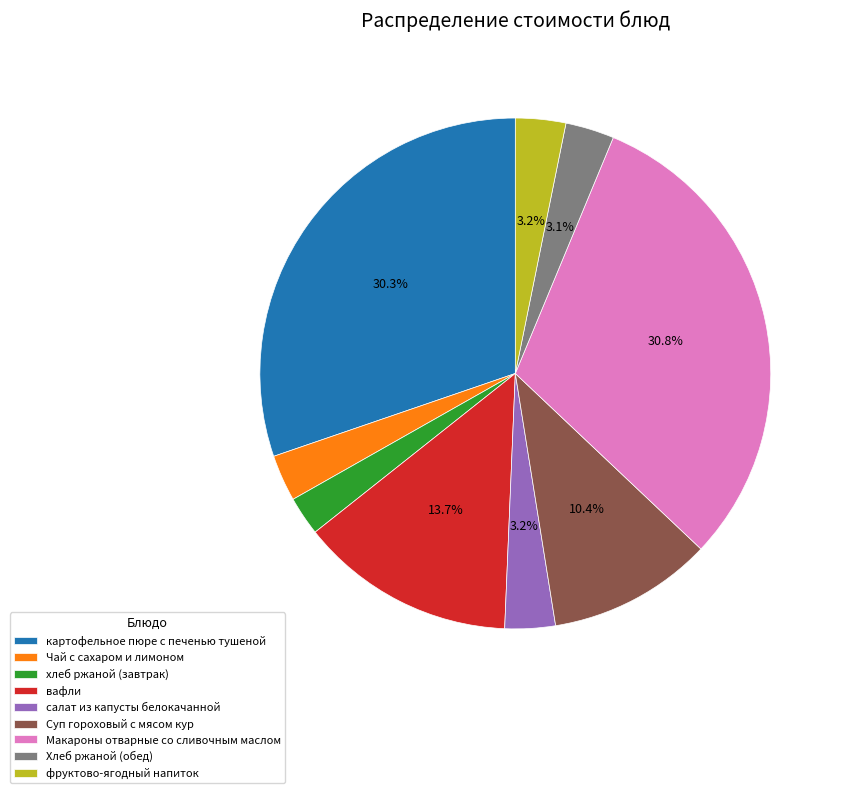

What percentage is the Хлеб ржаной (обед) slice, to the nearest percent?

3%